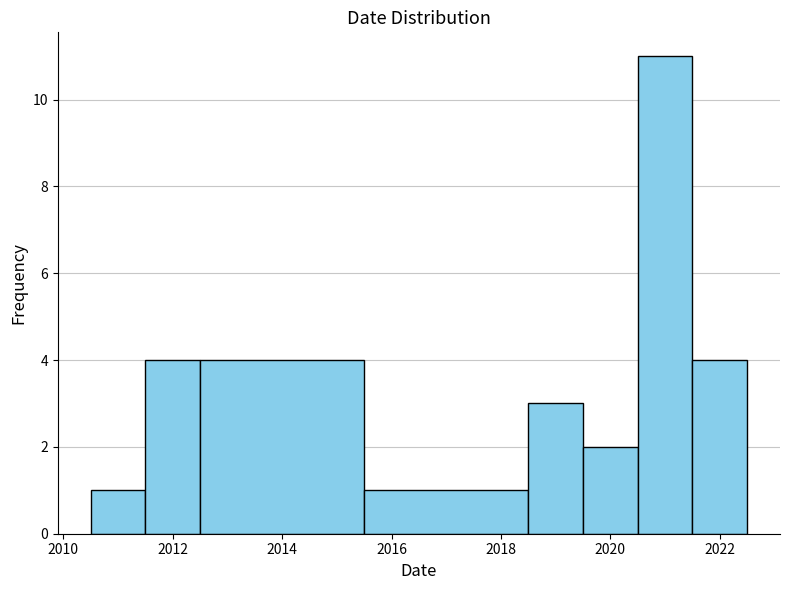

Reading left to right, list every bar in this chart as the range it spans on the x-axis followed by its height. Neither the bar edges nor the heights are printed on the chart, so give them approximately, as read against the axes.

2010.5 to 2011.5: 1
2011.5 to 2012.5: 4
2012.5 to 2015.5: 4
2015.5 to 2018.5: 1
2018.5 to 2019.5: 3
2019.5 to 2020.5: 2
2020.5 to 2021.5: 11
2021.5 to 2022.5: 4